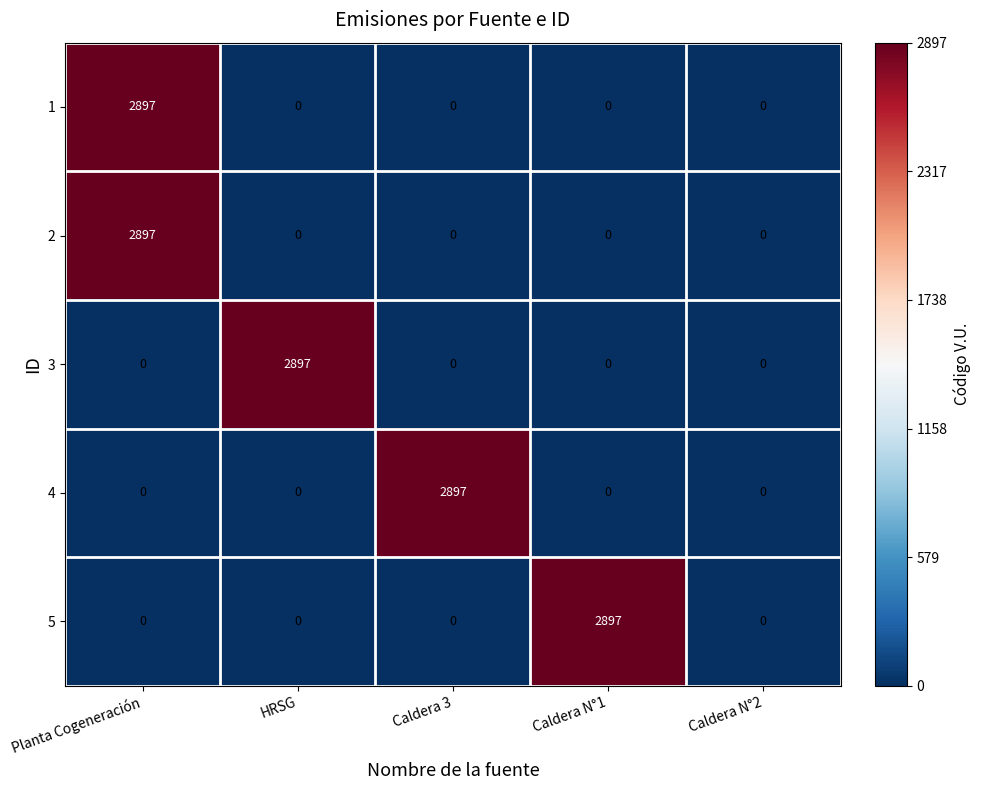

What is the total value across all series at Caldera 3?

2897